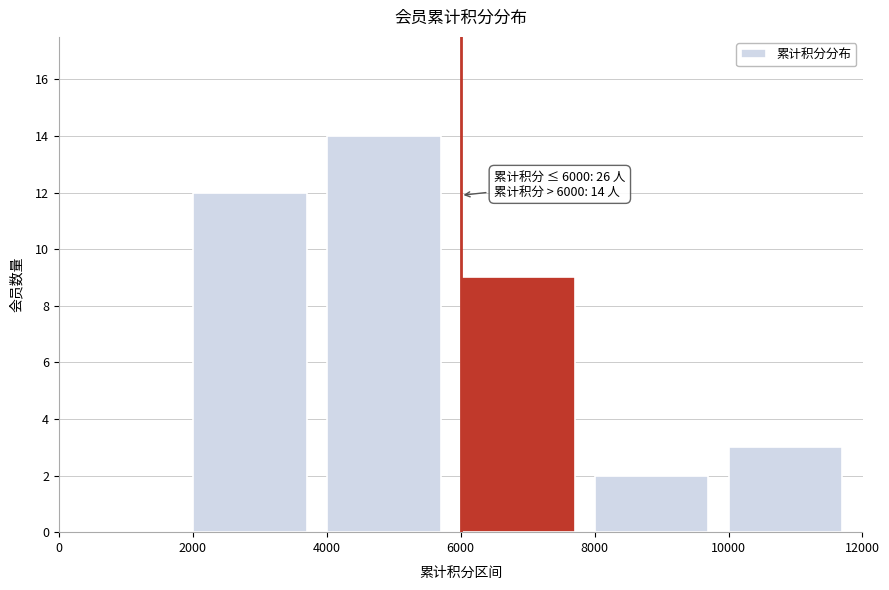

Over which range of the x-axis is the bar tallest?

4000 to 6000